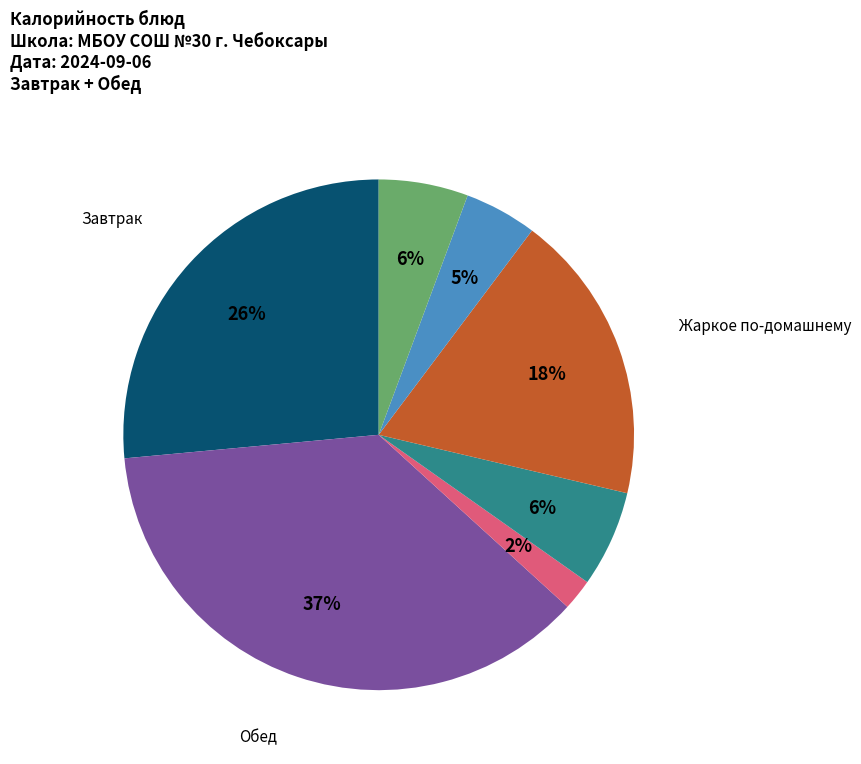

Is there a majority slice in this chart?

No